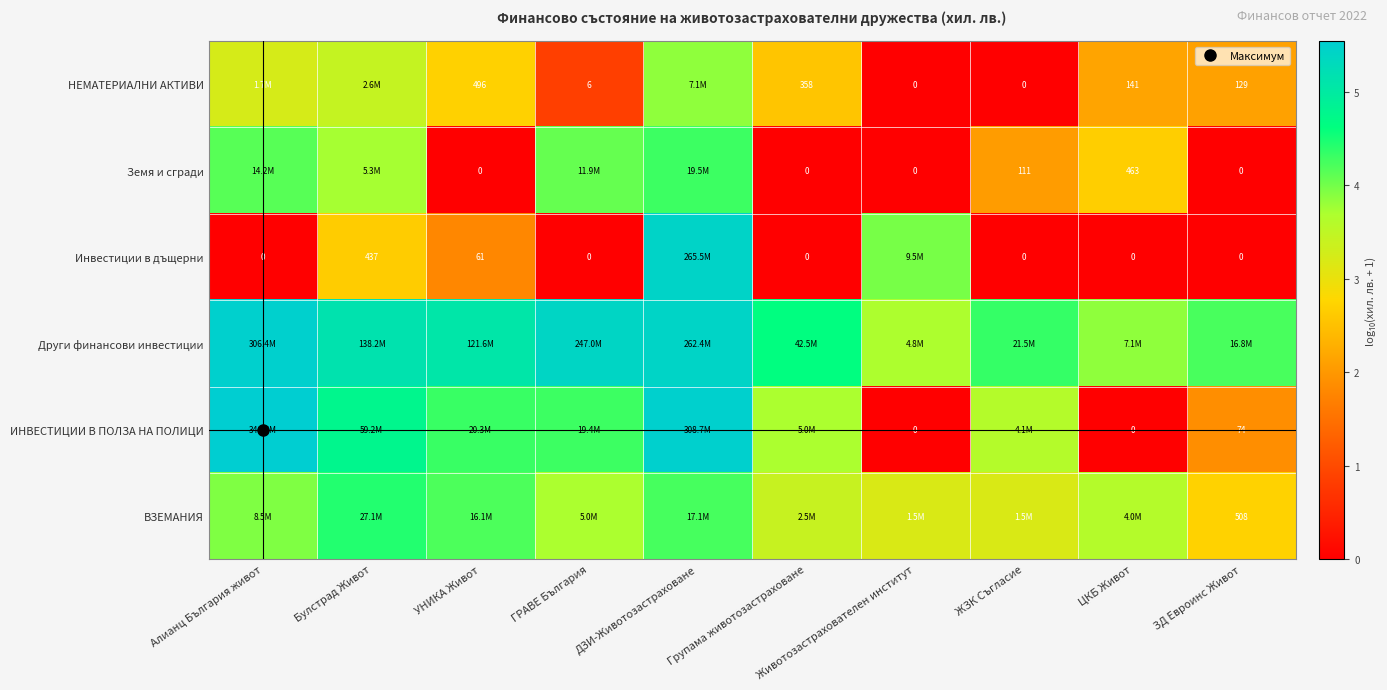

At which category is the sum across all series the highest?

ДЗИ-Животозастраховане